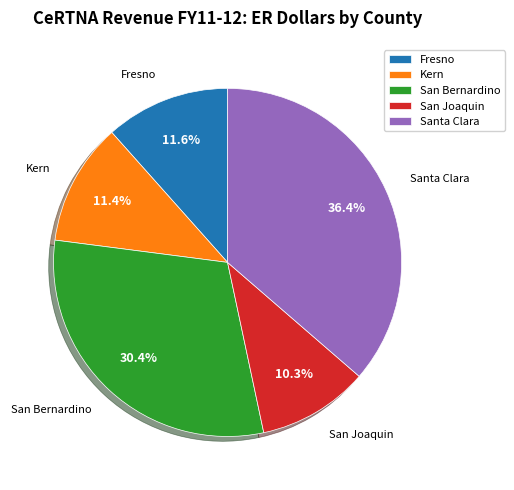

How many segments does this pie chart have?

5